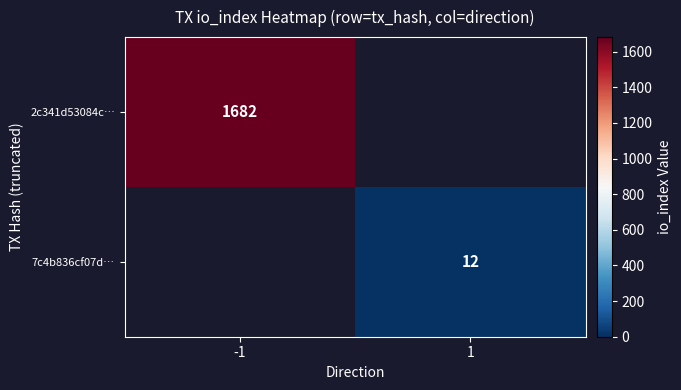

What is the difference between the highest and lowest values at -1?

1682